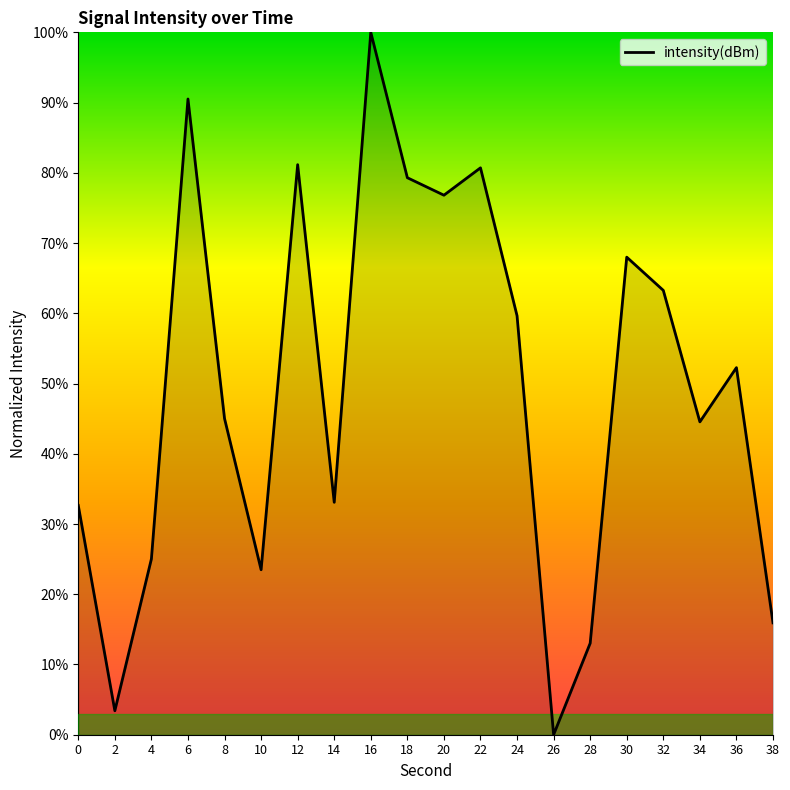

Approximately how many times larger is the value at 22 compared to 30?

1.2